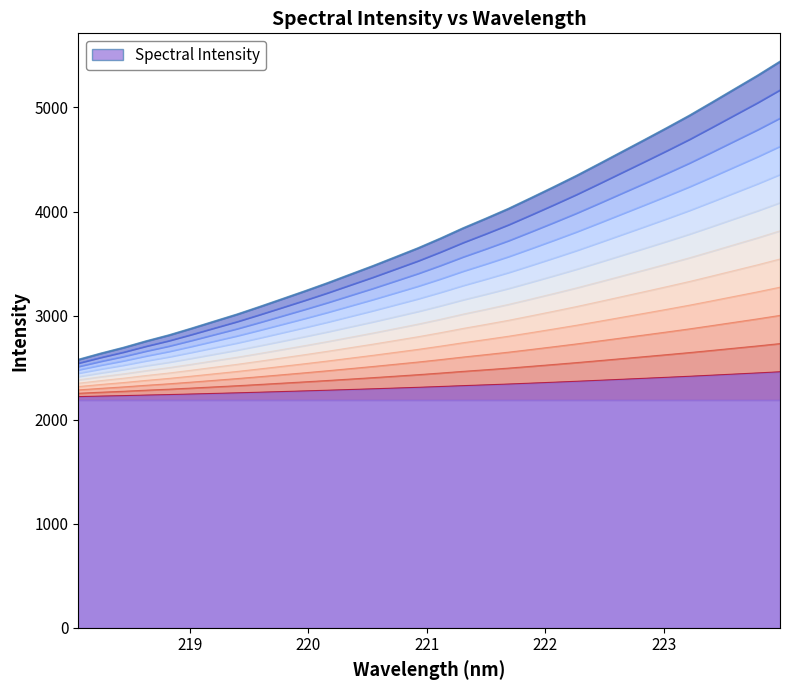

How many values are below 2577?

16